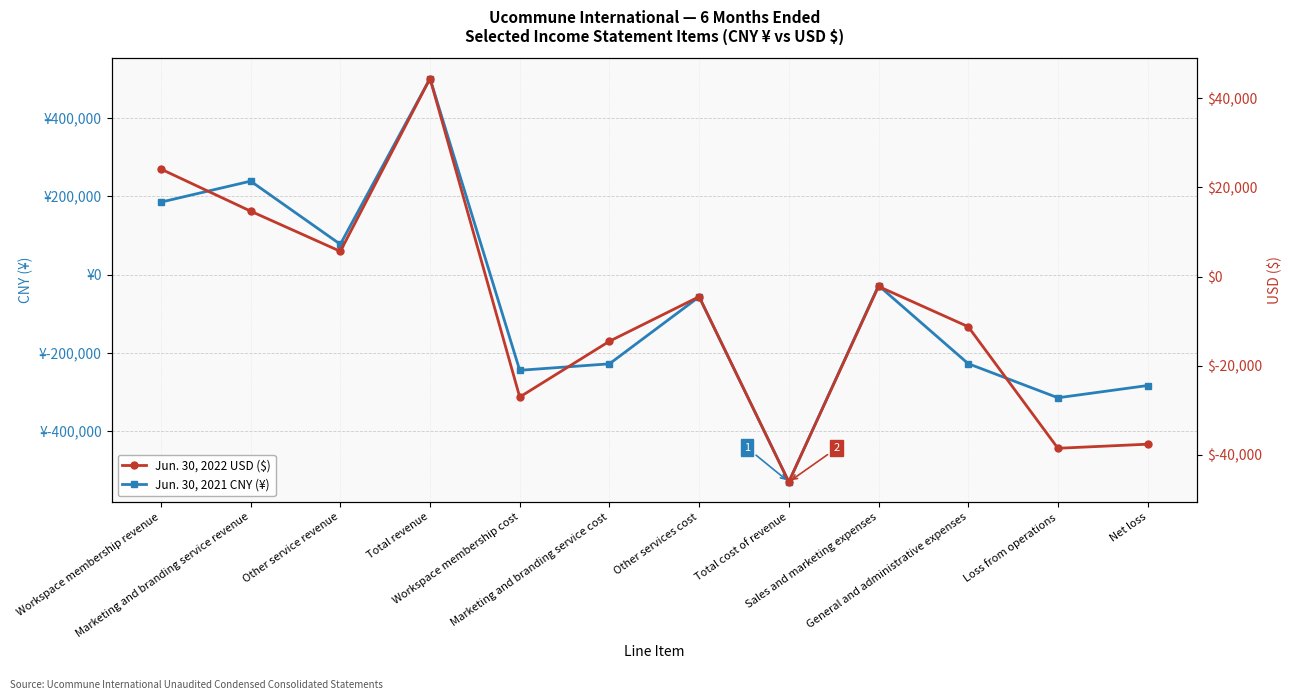

What position from the left is Total cost of revenue?

8